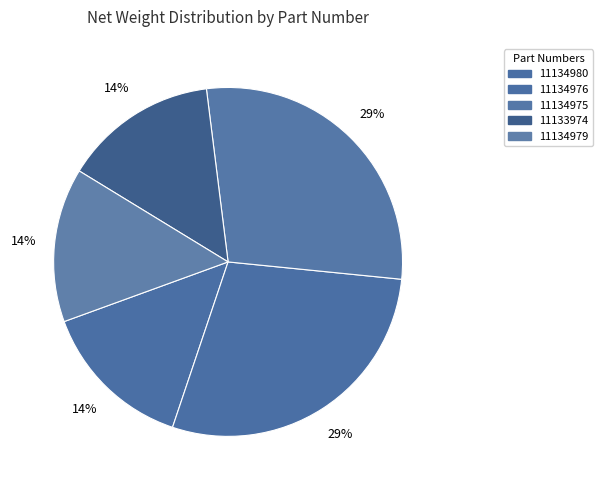

How many segments does this pie chart have?

5